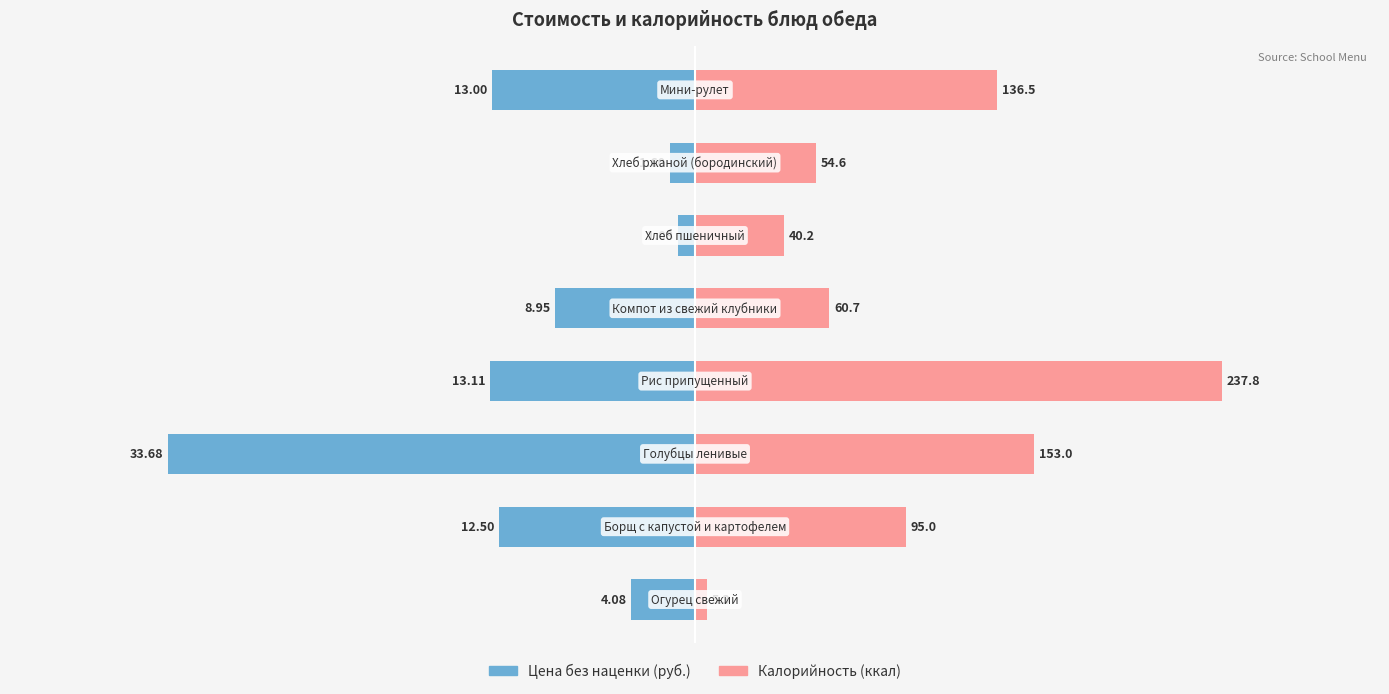

What is the average value of the Калорийность (ккал, масштаб ×0.142) series?

13.9